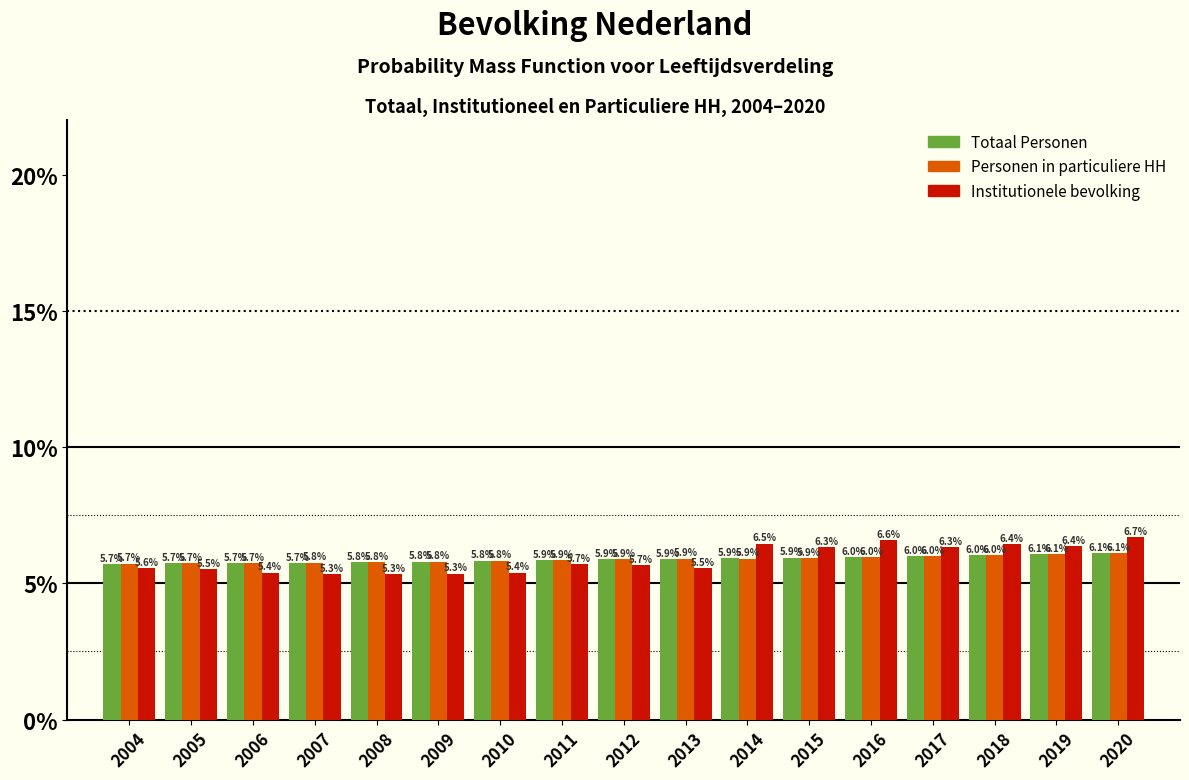

Reading right to left, extract all data points from this chart.

Totaal Personen: 2020=6.1	2019=6.1	2018=6.0	2017=6.0	2016=6.0	2015=5.9	2014=5.9	2013=5.9	2012=5.9	2011=5.9	2010=5.8	2009=5.8	2008=5.8	2007=5.7	2006=5.7	2005=5.7	2004=5.7
Personen in particuliere HH: 2020=6.1	2019=6.1	2018=6.0	2017=6.0	2016=6.0	2015=5.9	2014=5.9	2013=5.9	2012=5.9	2011=5.9	2010=5.8	2009=5.8	2008=5.8	2007=5.8	2006=5.7	2005=5.7	2004=5.7
Institutionele bevolking: 2020=6.7	2019=6.4	2018=6.4	2017=6.3	2016=6.6	2015=6.3	2014=6.5	2013=5.5	2012=5.7	2011=5.7	2010=5.4	2009=5.3	2008=5.3	2007=5.3	2006=5.4	2005=5.5	2004=5.6